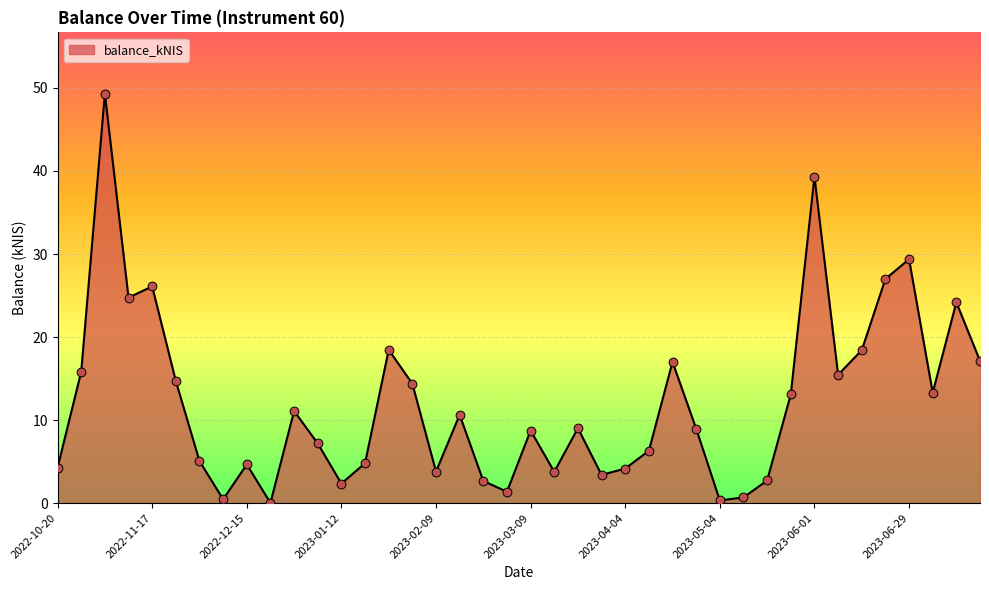

What is the difference between the maximum and minimum values?

49.3